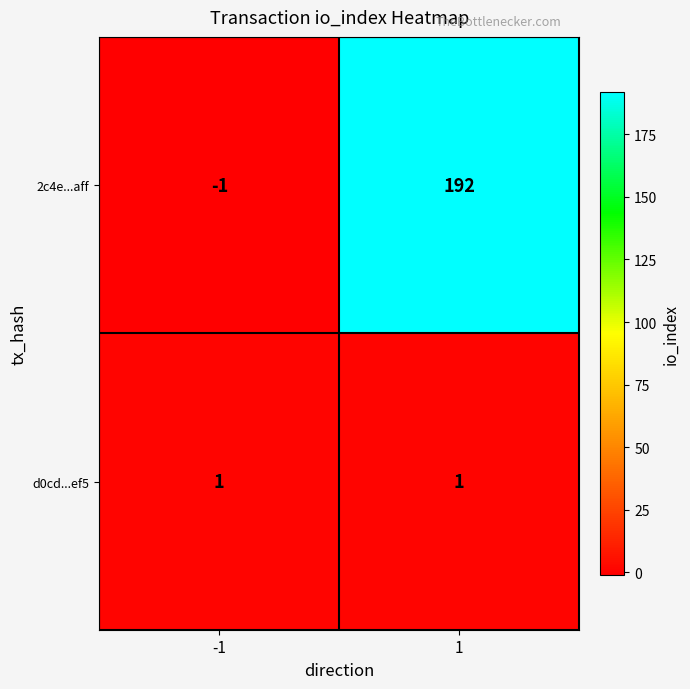

What is the sum of all 2c4e...aff values?

191